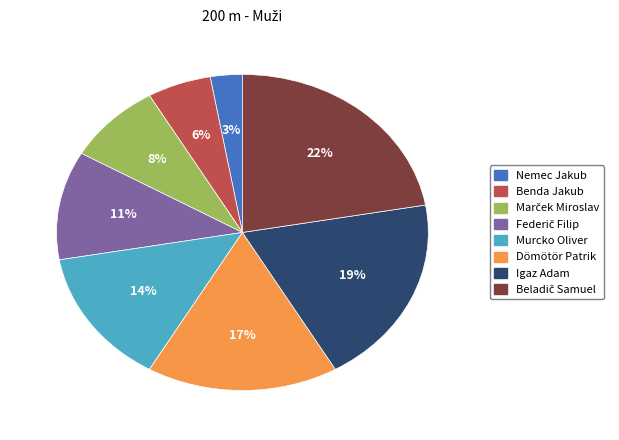

What is the smallest slice in the pie chart?

Nemec Jakub